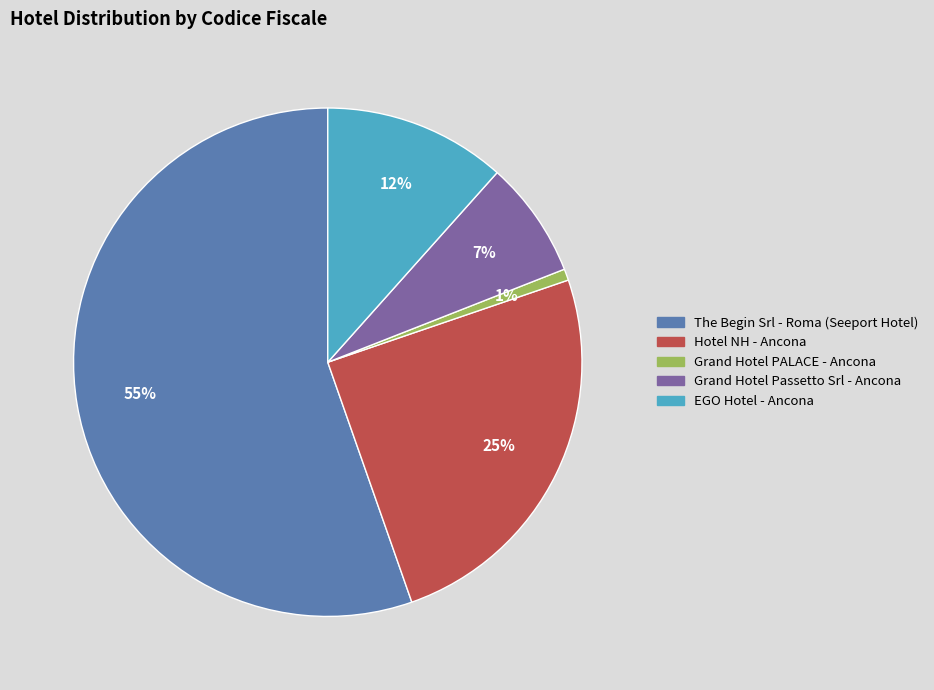

What is the smallest slice in the pie chart?

Grand Hotel PALACE - Ancona